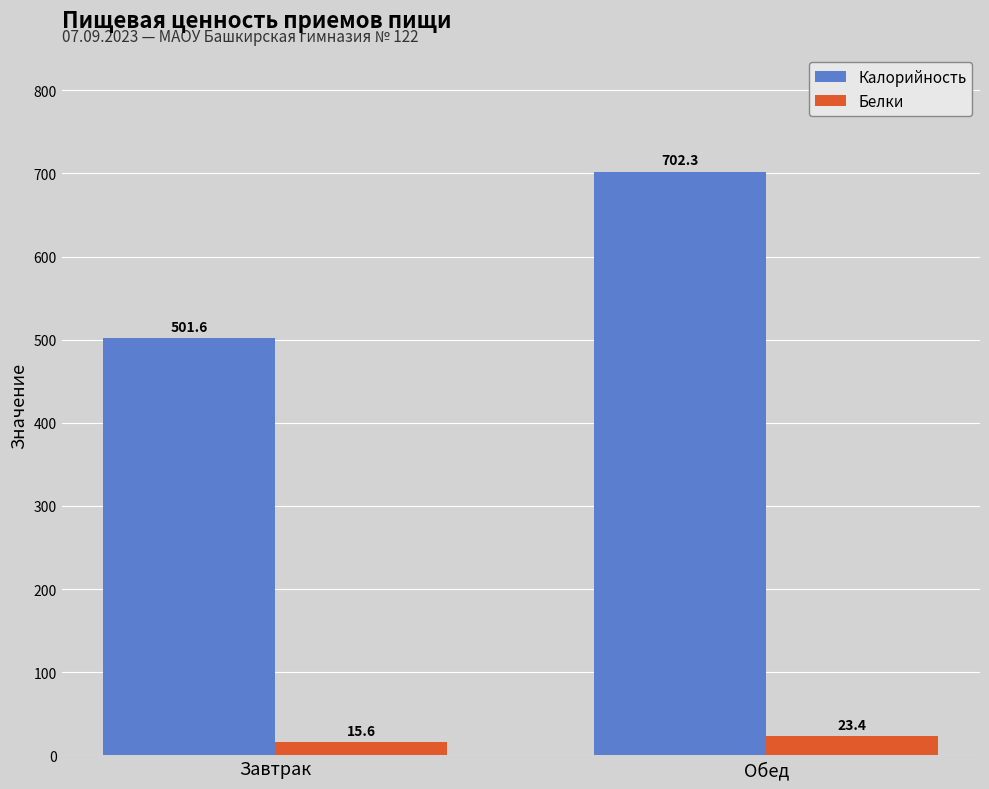

Rank the series at Обед from lowest to highest value.

Белки, Калорийность